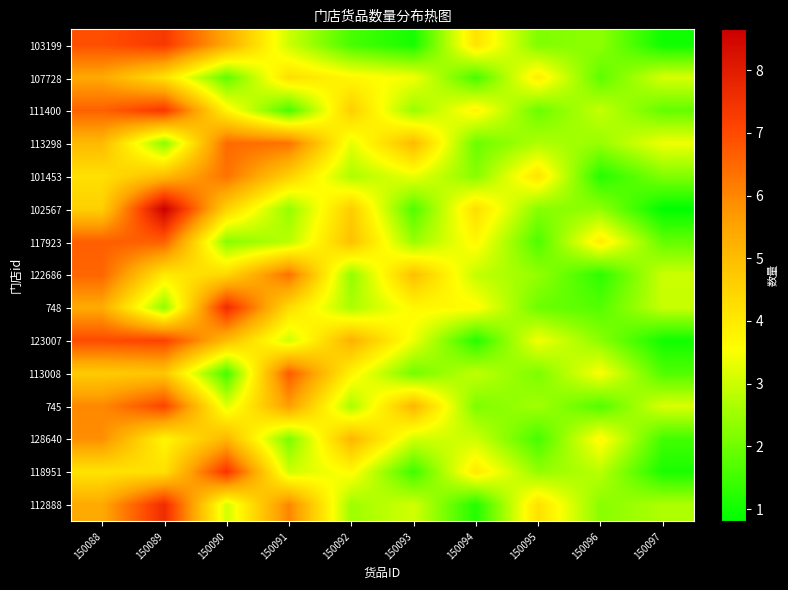

What is the spread (max minus min) of values at 150088?

2.8